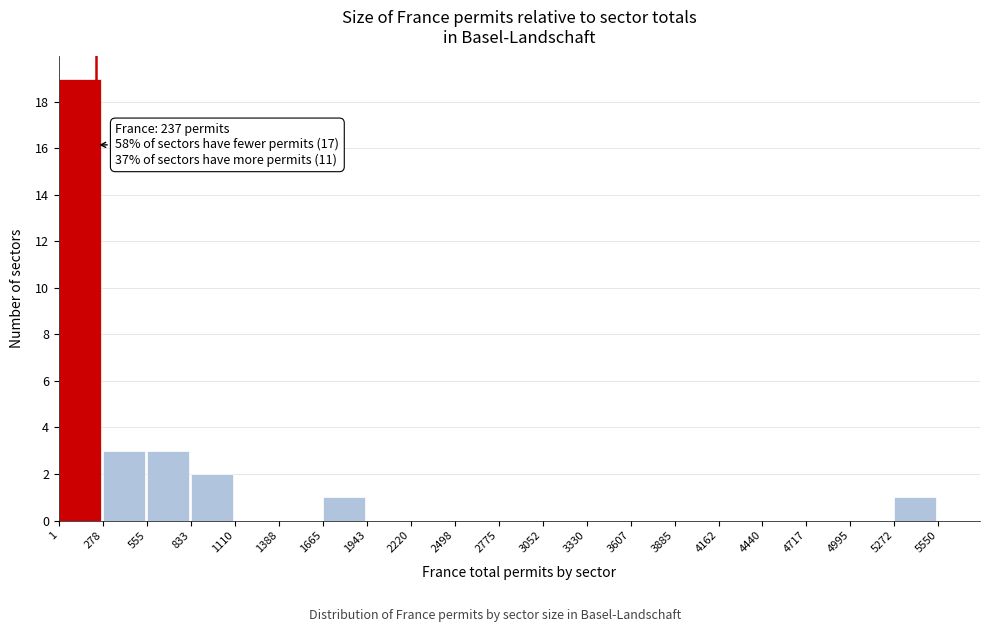

Which range on the x-axis has the tallest bar?

1 to 278